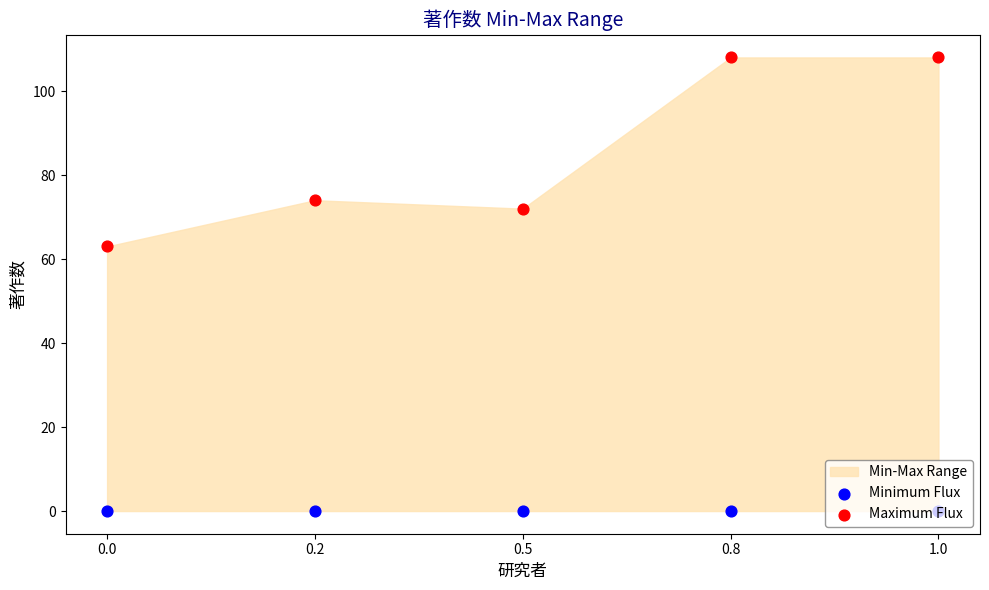

Which series reaches the minimum Y coordinate?

Minimum Flux